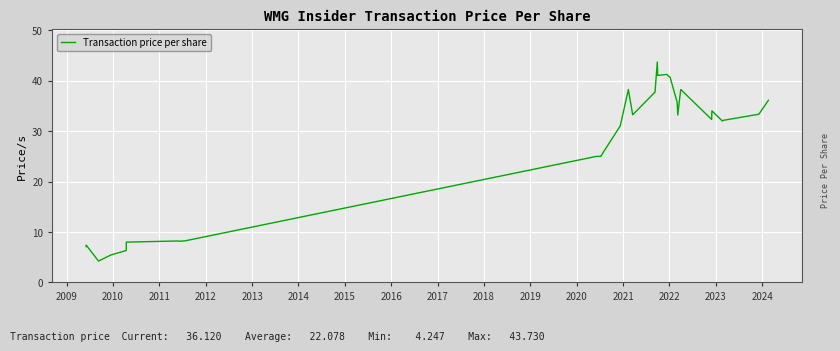

True or false: the data has more than 1 interior local peaks.

True